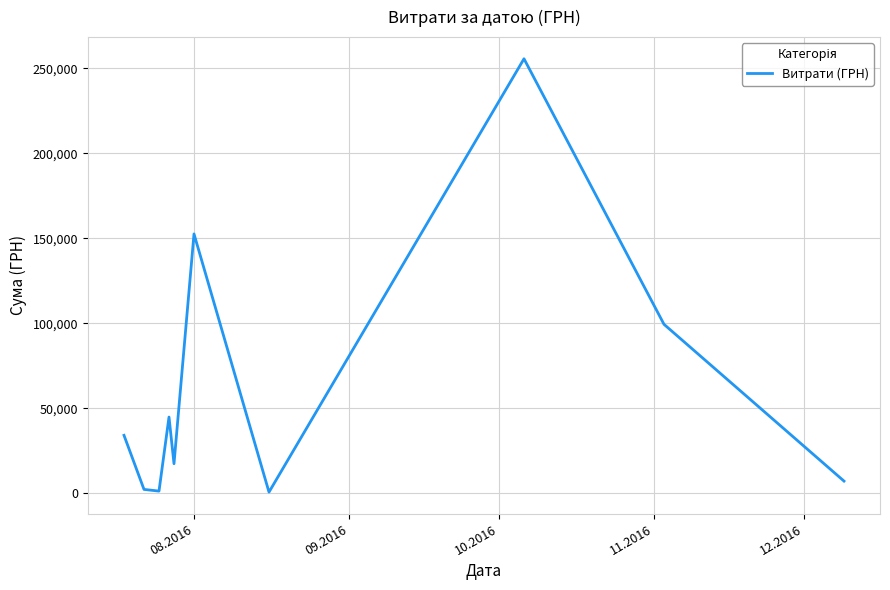

What is the average value?

61450.9